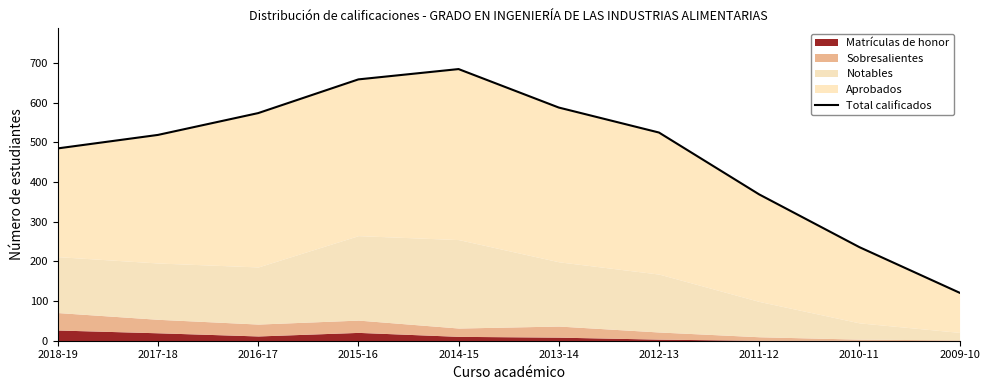

Where is the first local maximum?

2014-15